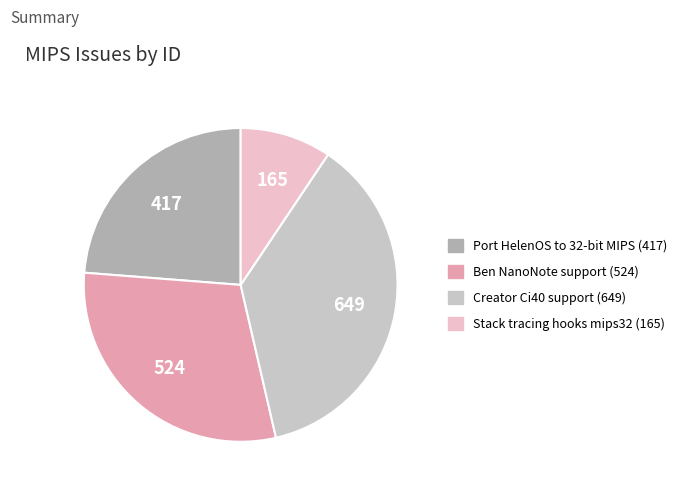

Is there any slice that represents more than half of the pie?

No